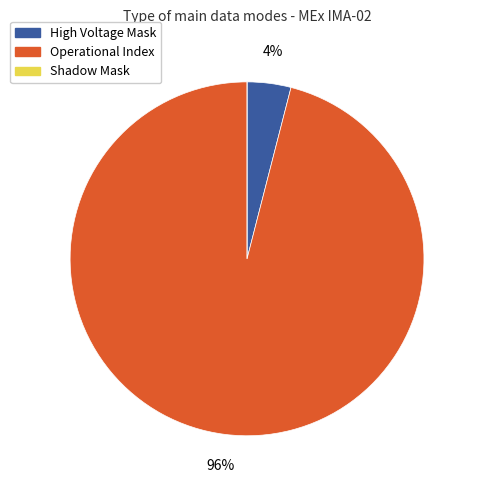

What percentage is the Operational Index slice, to the nearest percent?

96%